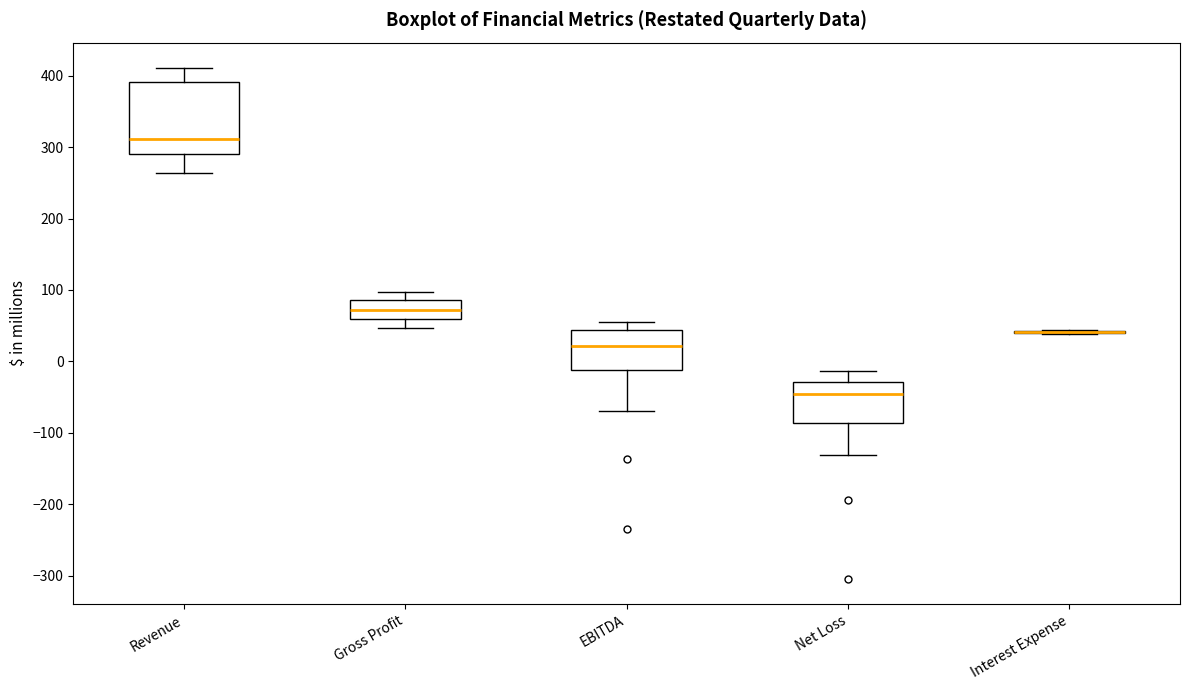

Comparing the boxes themselves (not the whiskers), which one is the tallest?

Revenue